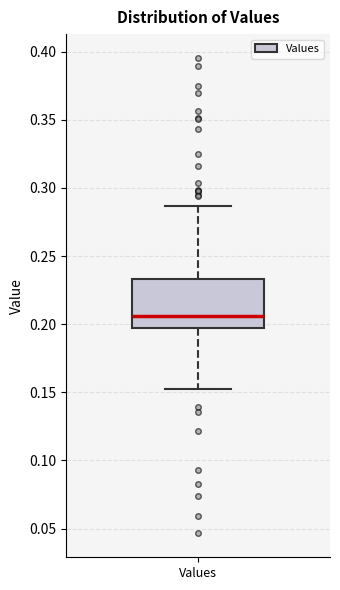

Where does the median line of the box for Values sit on the y-axis? The values are not printed on the chart, so give them approximately, as read against the axis.

0.205